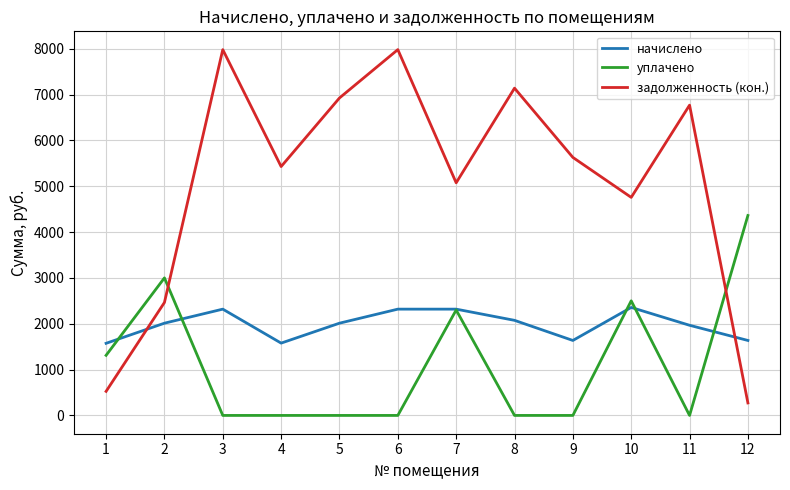

What is the greatest value displayed?

7979.1